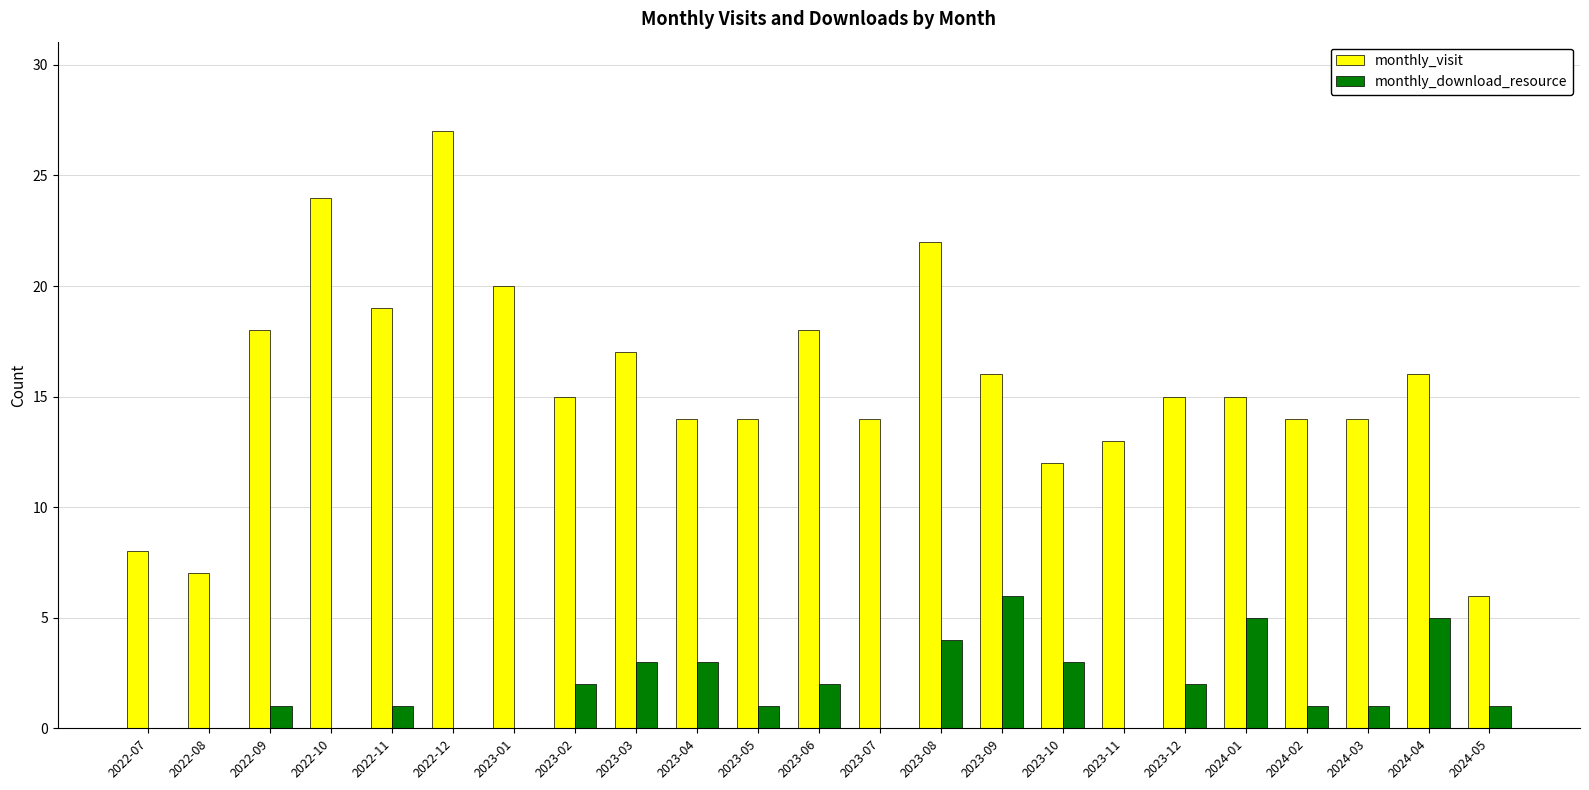

Which series has the largest total across all categories?

monthly_visit